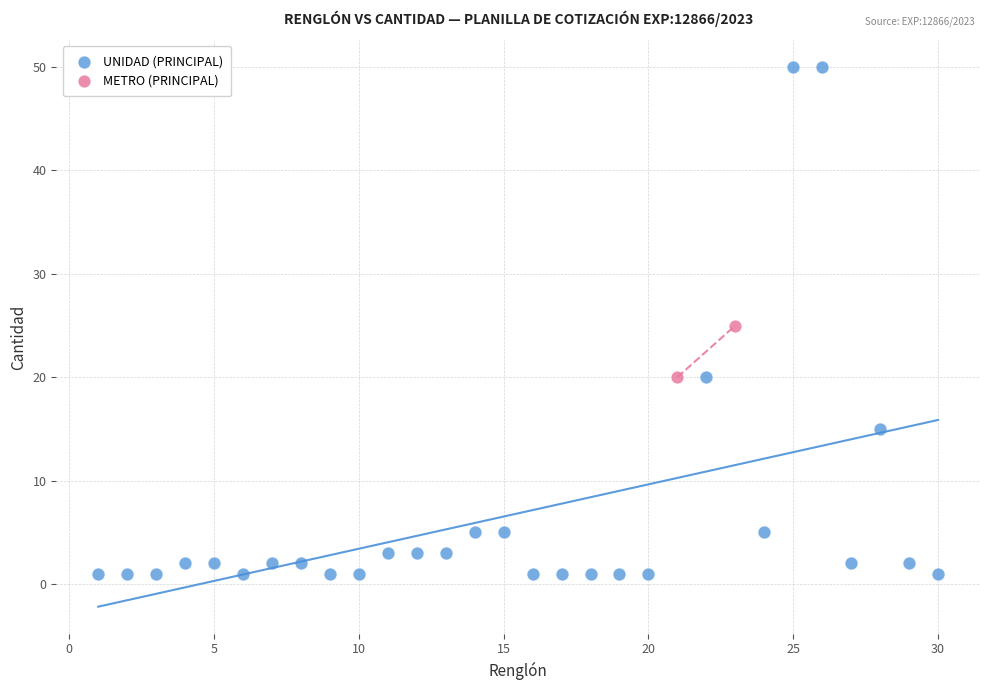

Which series contains the highest Y value?

UNIDAD (PRINCIPAL)